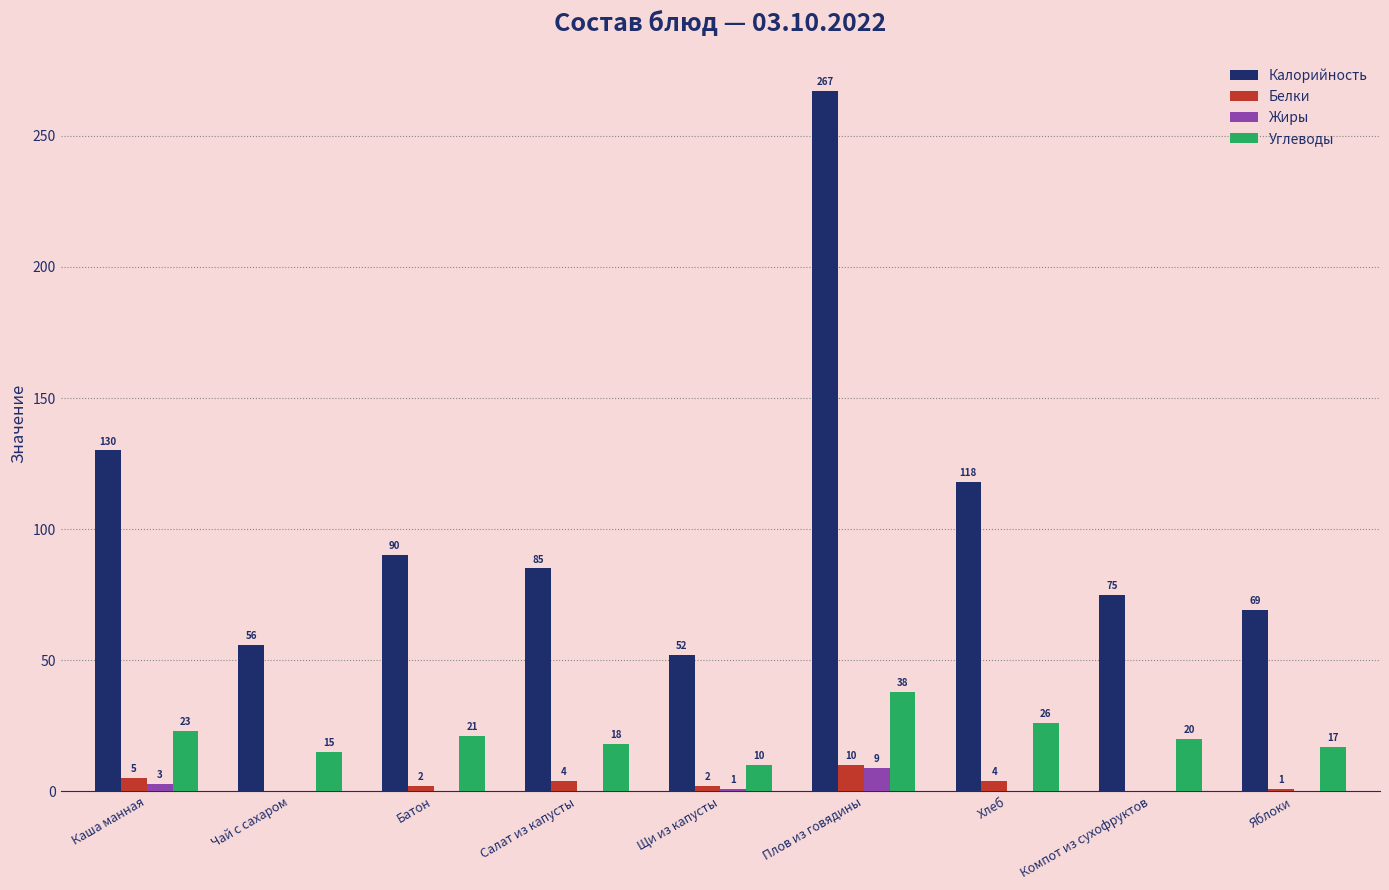

True or false: Белки has a value of 5 at Каша манная.

True